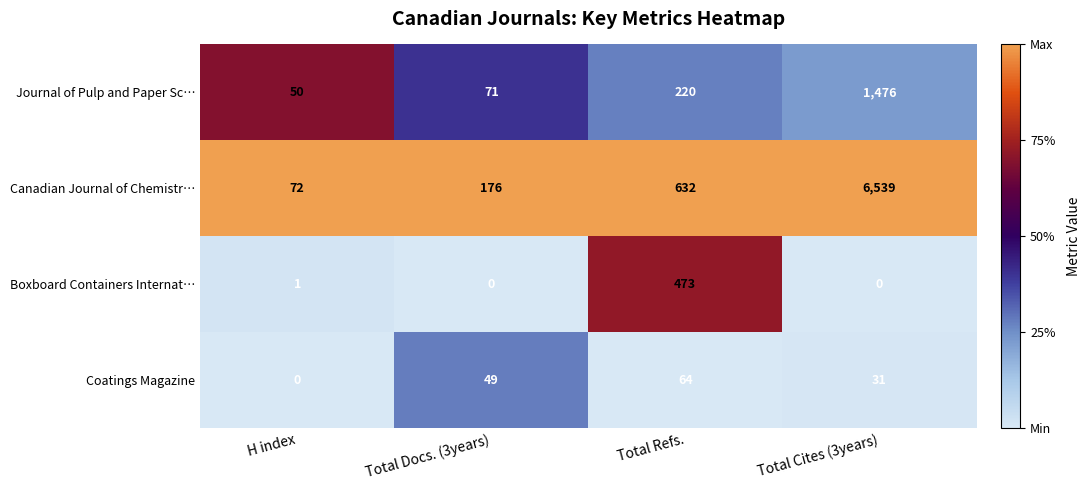

Reading left to right, extract all data points from this chart.

Journal of Pulp and Paper Sc…: 50	71	220	1476
Canadian Journal of Chemistr…: 72	176	632	6539
Boxboard Containers Internat…: 1	0	473	0
Coatings Magazine: 0	49	64	31